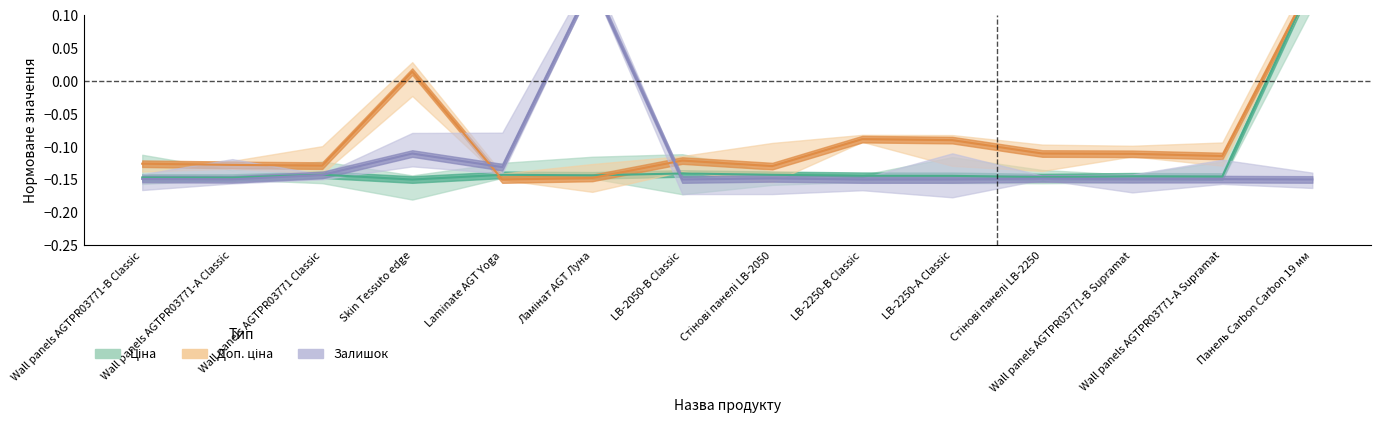

How many positive values does the Ціна series have?

1